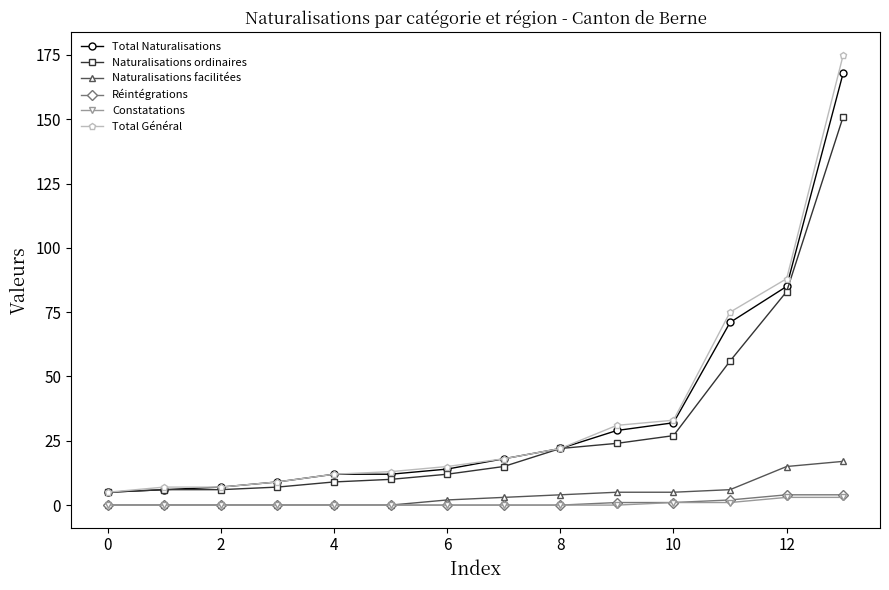

What is the greatest value displayed?

175